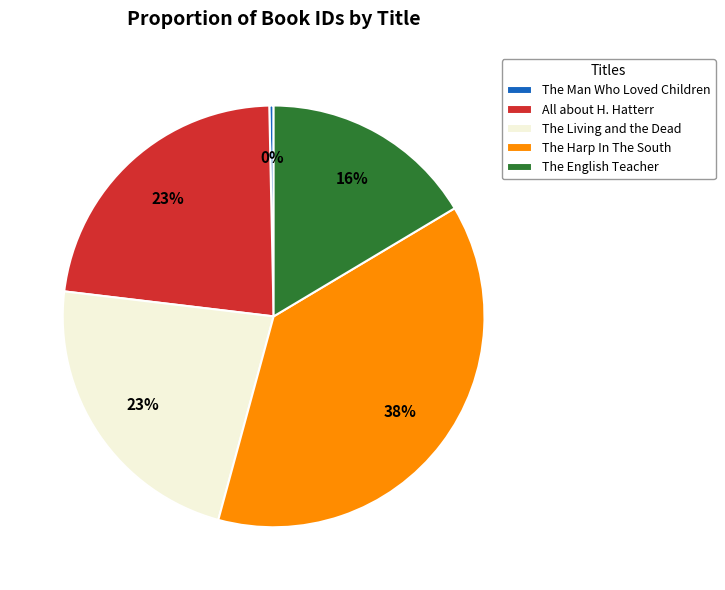

Is there a majority slice in this chart?

No